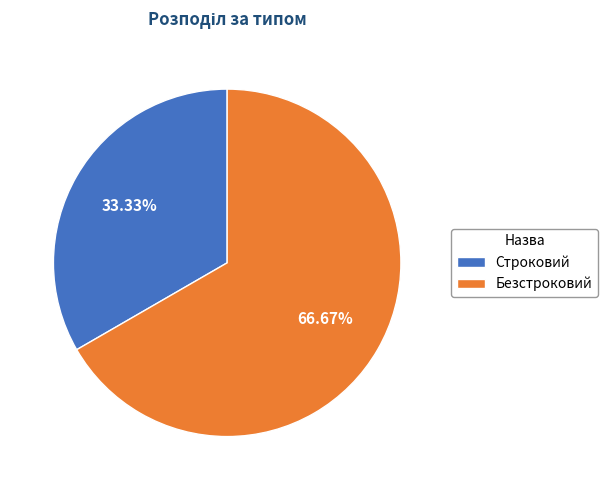

The Строковий slice represents 22% of the pie. True or false?

False